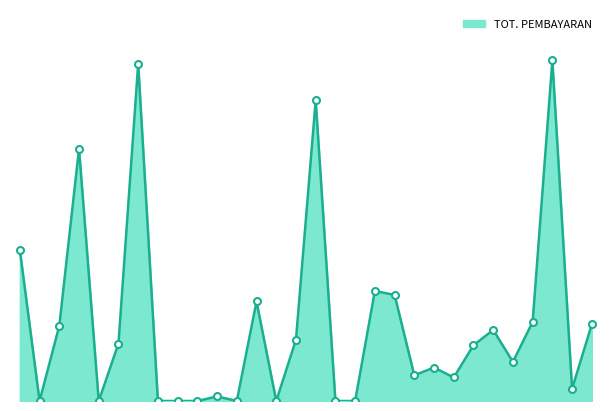

Is this an area chart (filled region under the line)?

Yes